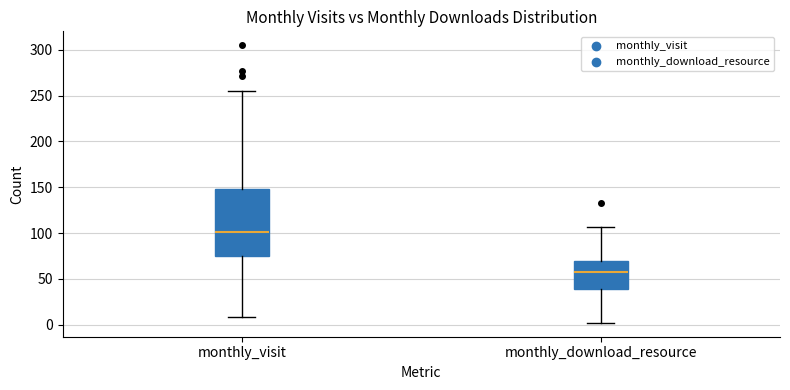

Where is the lower edge of the box for monthly_download_resource on the y-axis? The values are not printed on the chart, so give them approximately, as read against the axis.

40